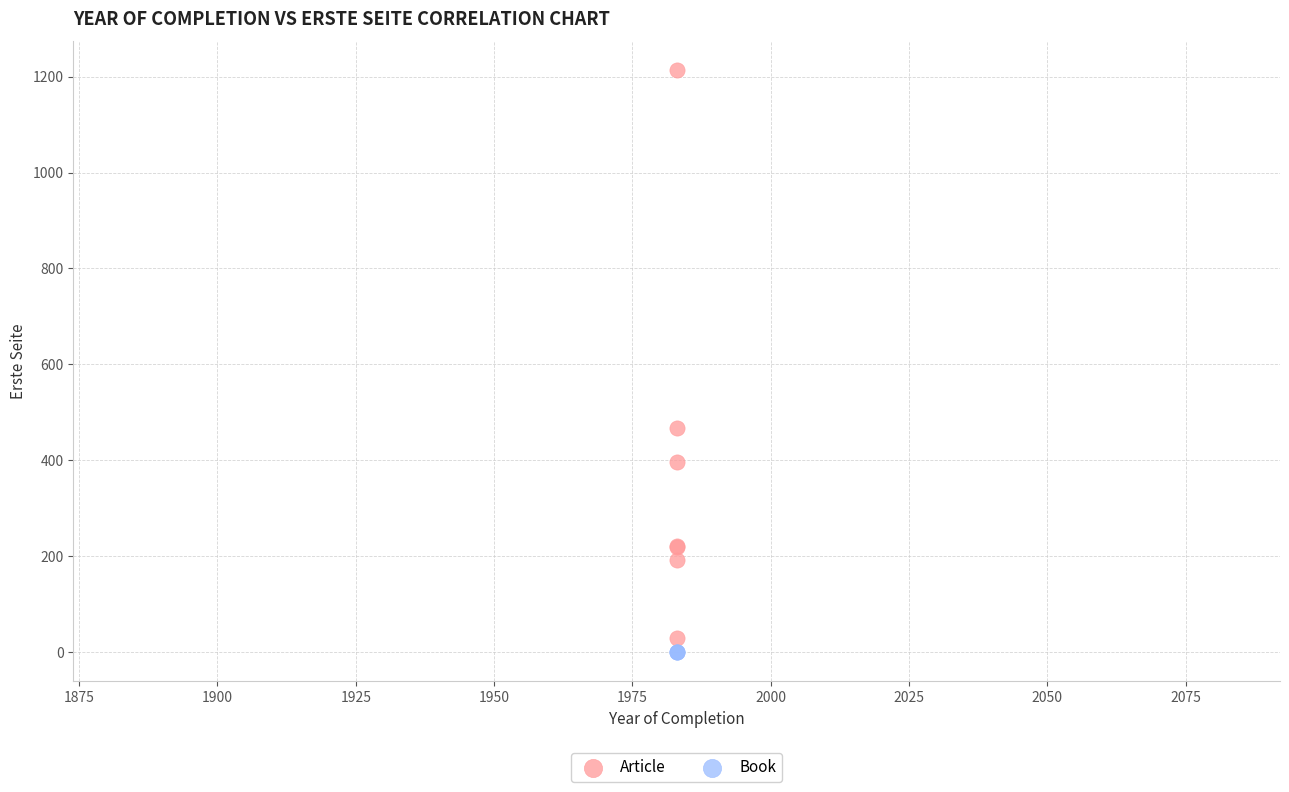

Which series reaches the maximum Y coordinate?

Article